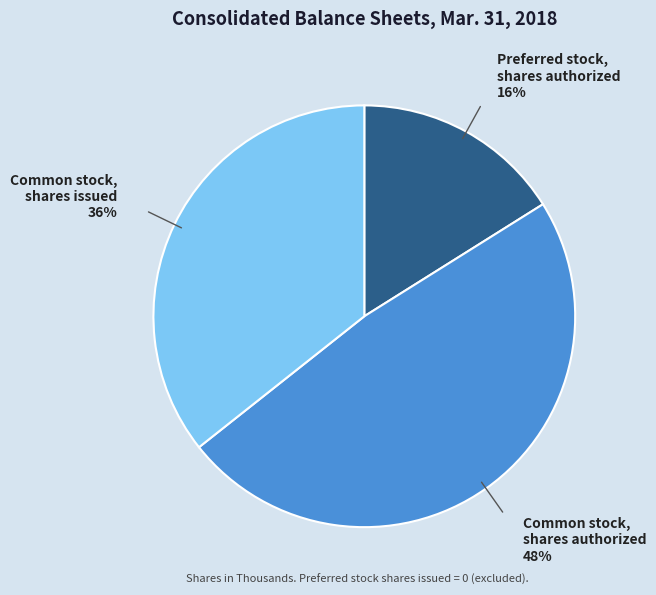

To the nearest percent, what is the difference between the largest and smallest slice percentages?

32%